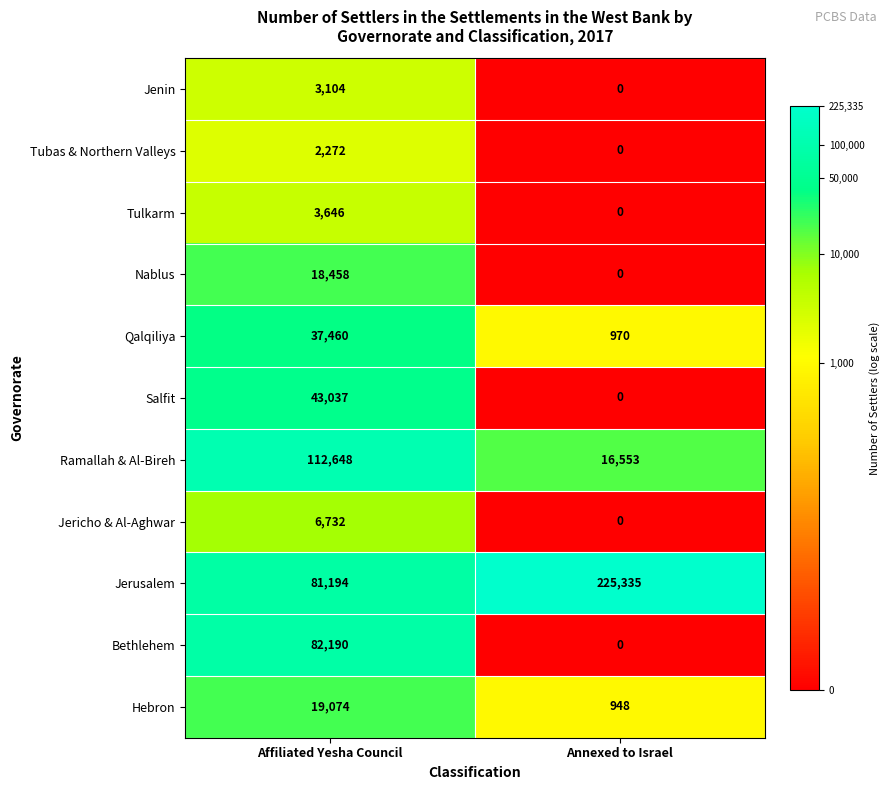

What is the sum of all Salfit values?

43037